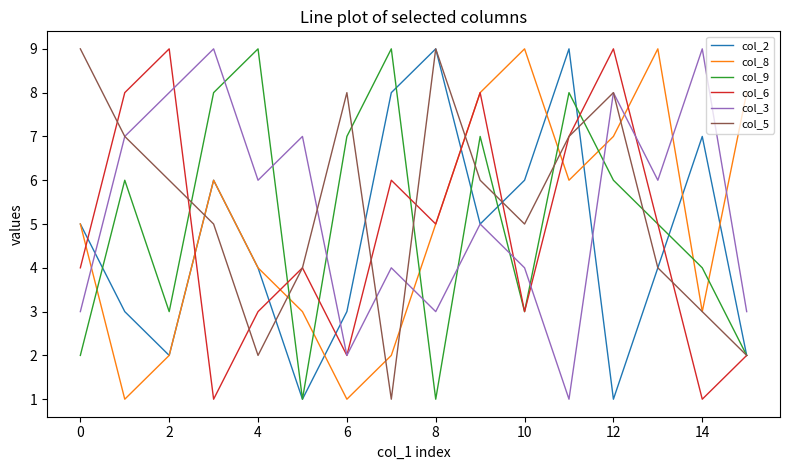

Does the chart have visible grid lines?

No